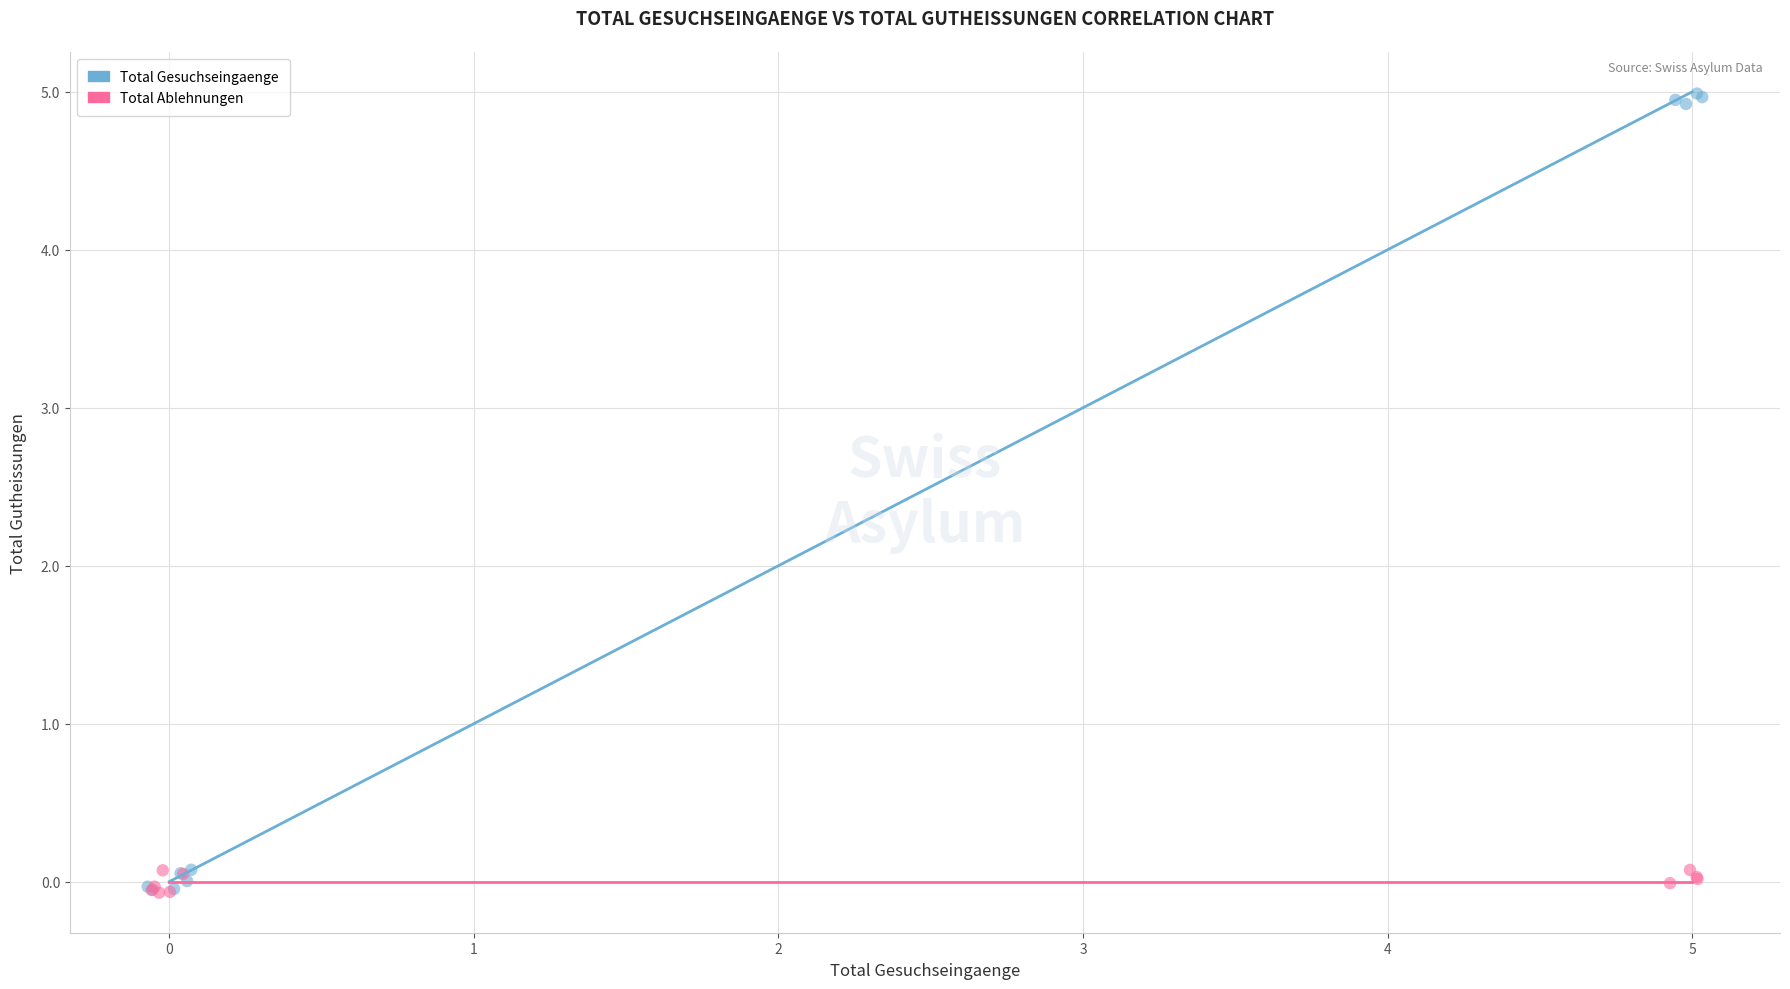

Which series contains the highest Y value?

Total Gesuchseingaenge